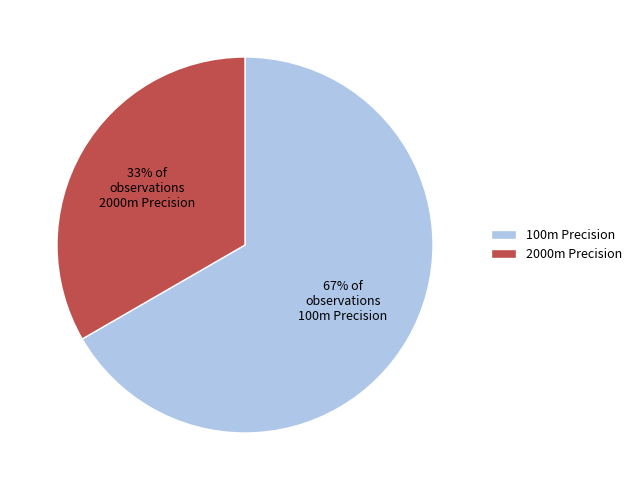

To the nearest percent, what is the average slice percentage?

50%